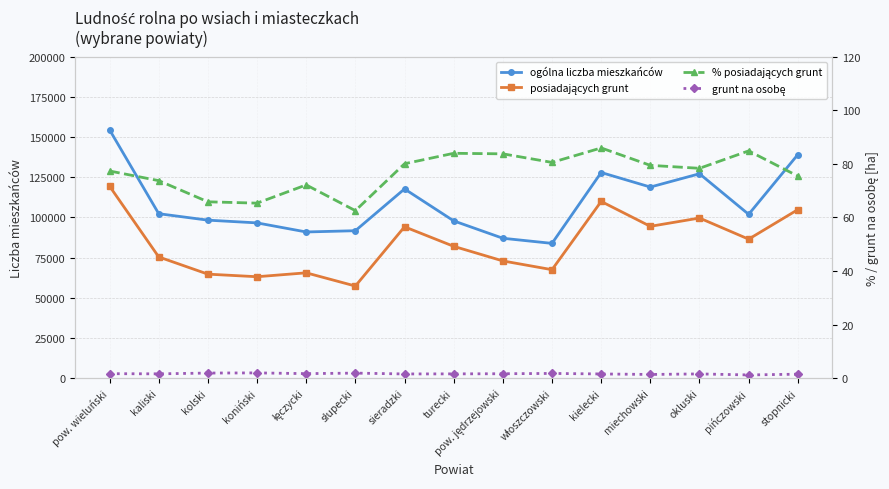

What is the average value of the % posiadających grunt series?

76.6